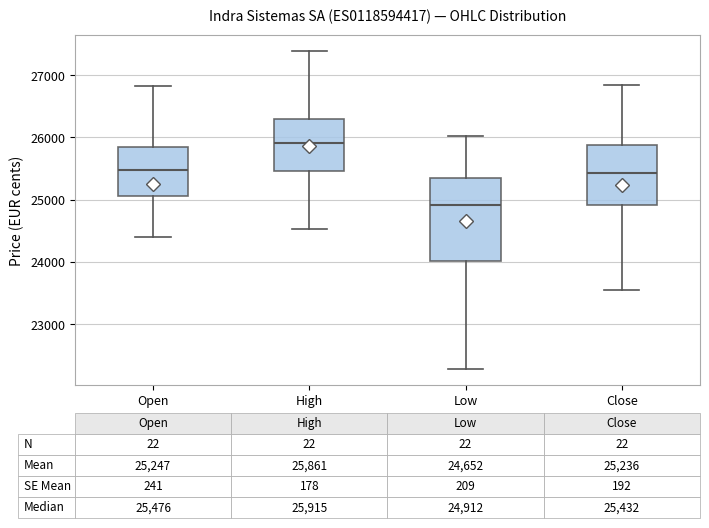

Which box is the tallest, from its lower edge to its upper edge?

Low